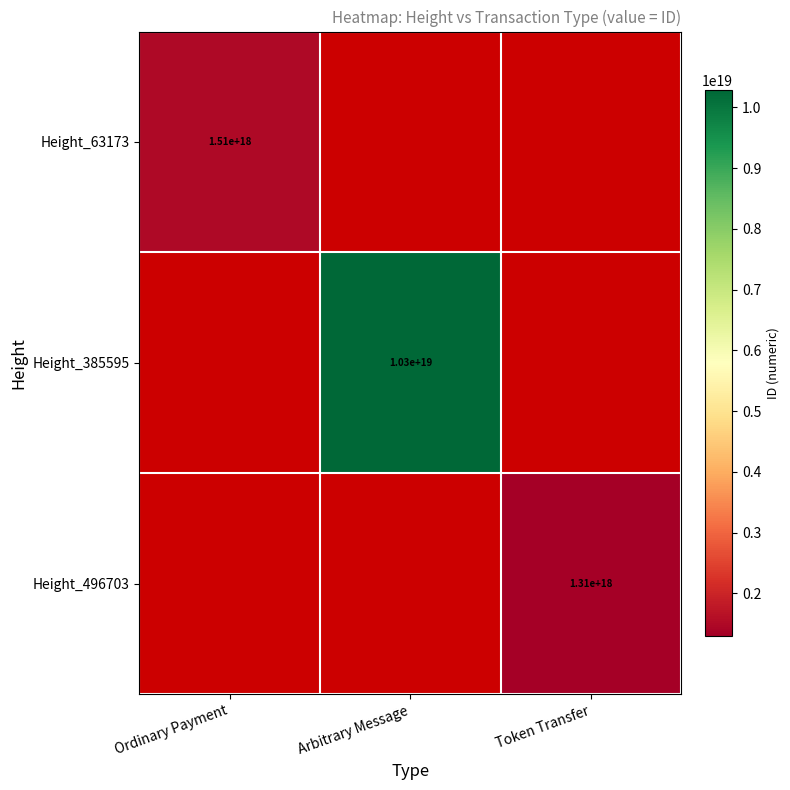

True or false: Height_496703 has a value of 746966629921735168 at Token Transfer.

False